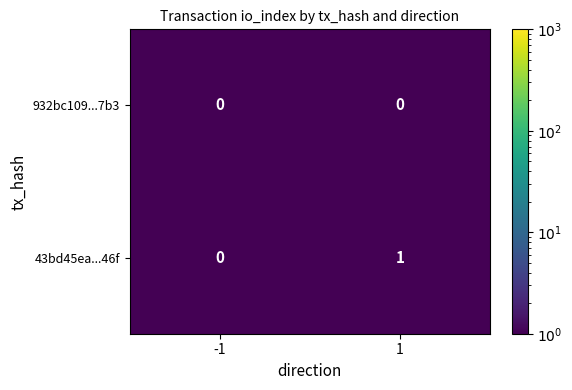

List the series in order of their overall mean, lowest first.

932bc109...7b3, 43bd45ea...46f